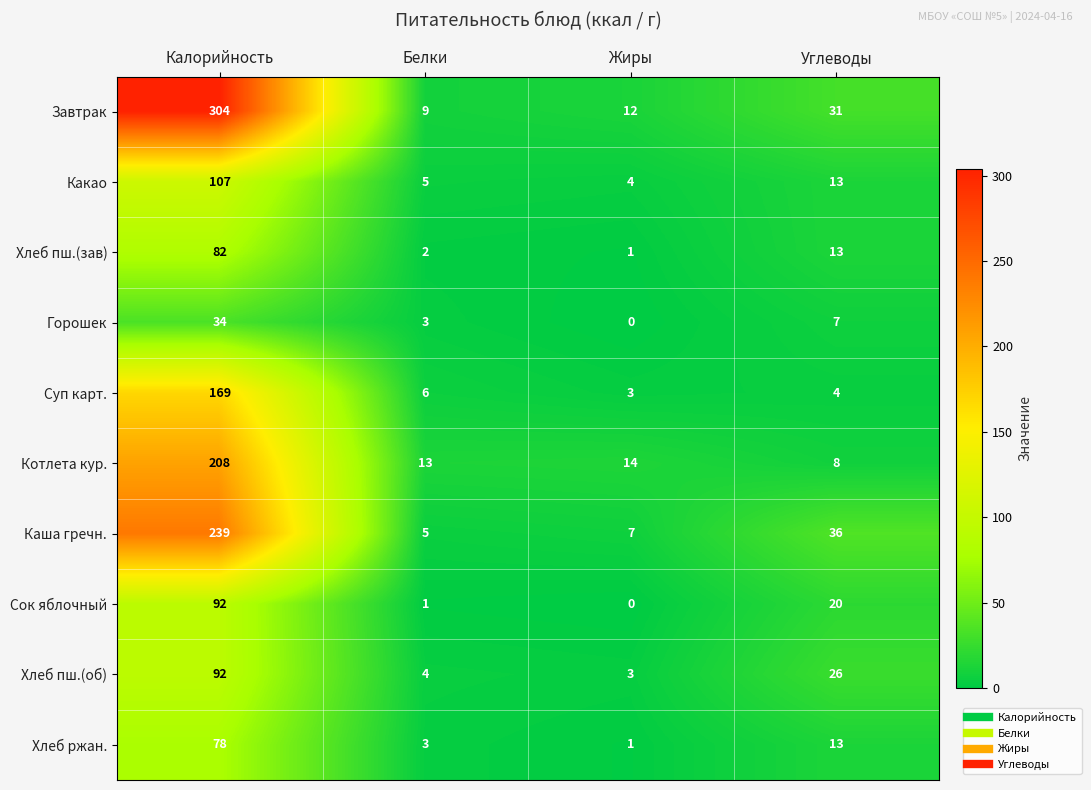

What is the sum of all Сок яблочный values?

113